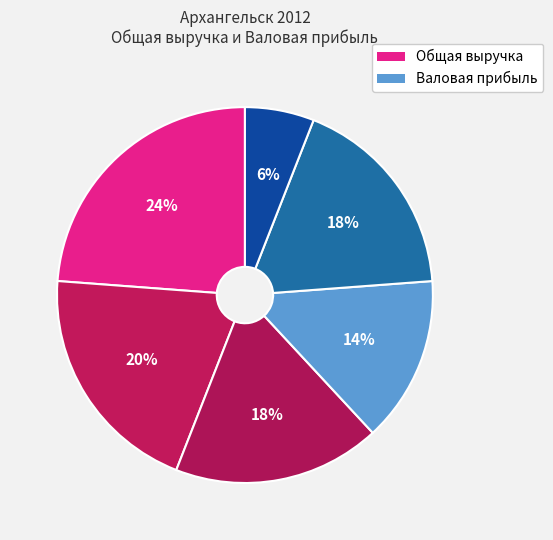

How many slices are in this pie chart?

6